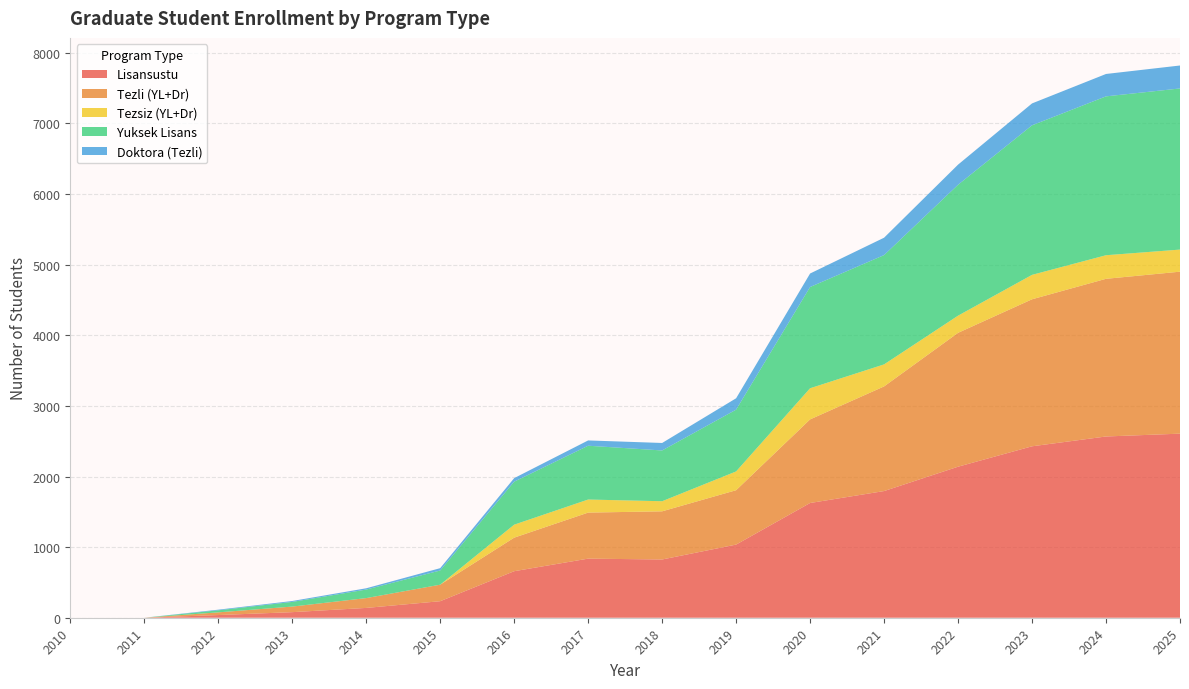

Reading left to right, extract all data points from this chart.

Lisansustu: 2025=2607	2024=2567	2023=2428	2022=2139	2021=1794	2020=1625	2019=1036	2018=825	2017=837	2016=659	2015=234	2014=139	2013=79	2012=38	2011=0	2010=0
Tezli (YL+Dr): 2025=2294	2024=2233	2023=2082	2022=1896	2021=1482	2020=1184	2019=770	2018=682	2017=652	2016=475	2015=234	2014=139	2013=79	2012=38	2011=0	2010=0
Tezsiz (YL+Dr): 2025=313	2024=334	2023=346	2022=243	2021=312	2020=441	2019=266	2018=143	2017=185	2016=184	2015=0	2014=0	2013=0	2012=0	2011=0	2010=0
Yuksek Lisans: 2025=2282	2024=2250	2023=2118	2022=1854	2021=1548	2020=1434	2019=875	2018=719	2017=762	2016=609	2015=201	2014=121	2013=66	2012=29	2011=0	2010=0
Doktora (Tezli): 2025=325	2024=317	2023=310	2022=285	2021=246	2020=191	2019=161	2018=106	2017=75	2016=50	2015=33	2014=18	2013=13	2012=9	2011=0	2010=0